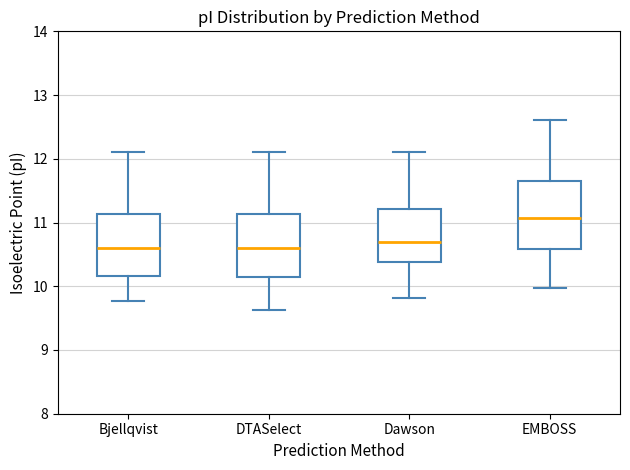

Reading left to right, read every box against the y-axis: the position of its median line, the range the box covers, and the ends of its whiskers. The values are not printed on the chart, so give them approximately, as read against the axis.

Bjellqvist: median 10.6, box 10.2 to 11.1, whiskers 9.8 to 12.1
DTASelect: median 10.6, box 10.1 to 11.1, whiskers 9.6 to 12.1
Dawson: median 10.7, box 10.4 to 11.2, whiskers 9.8 to 12.1
EMBOSS: median 11.1, box 10.6 to 11.6, whiskers 10.0 to 12.6